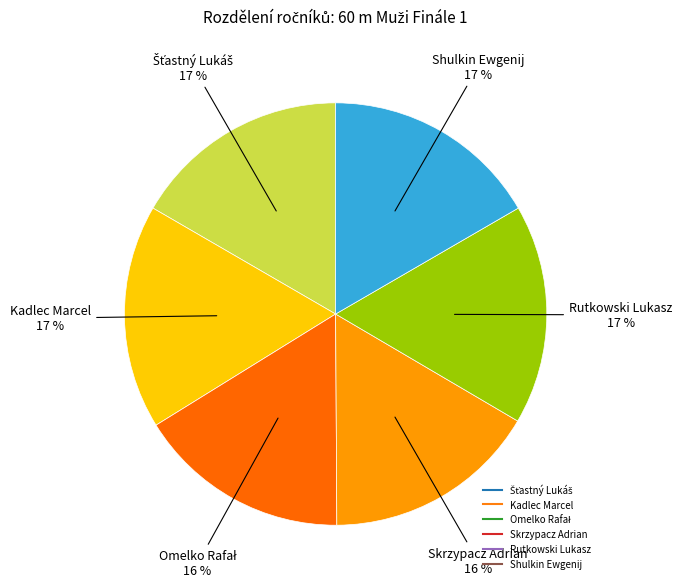

Does Skrzypacz Adrian account for over 50% of the chart?

No